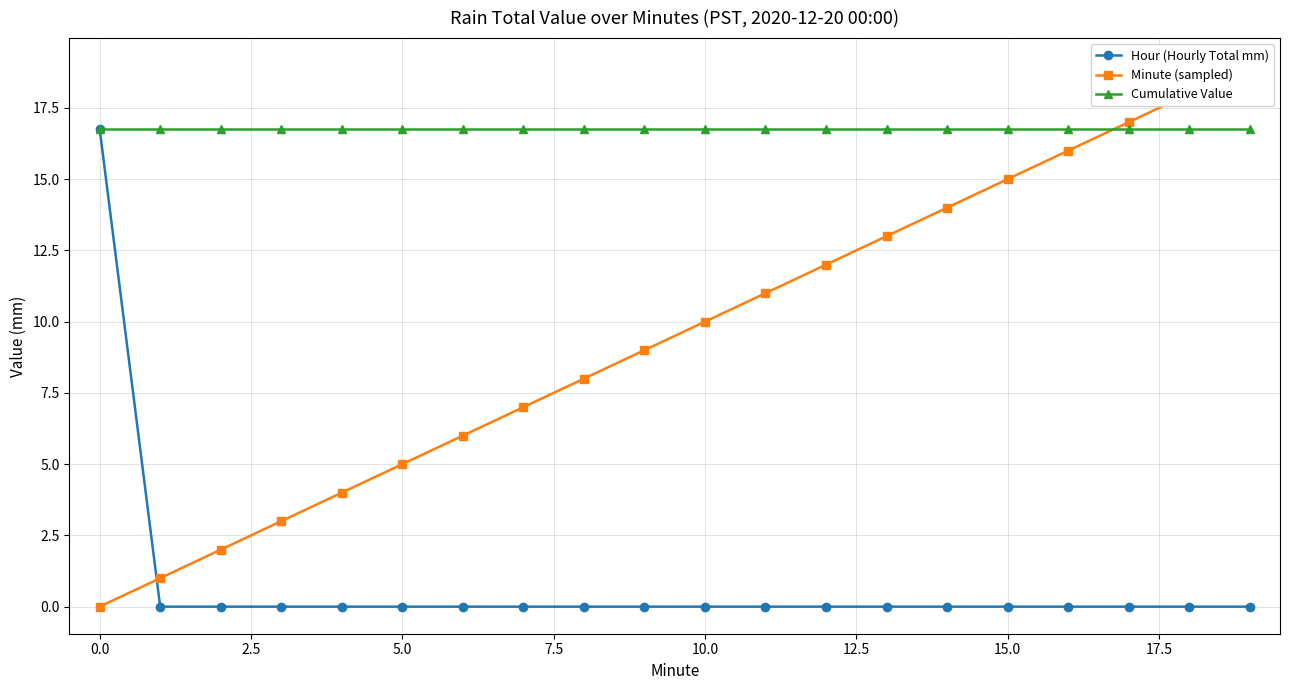

Does the chart have visible grid lines?

Yes